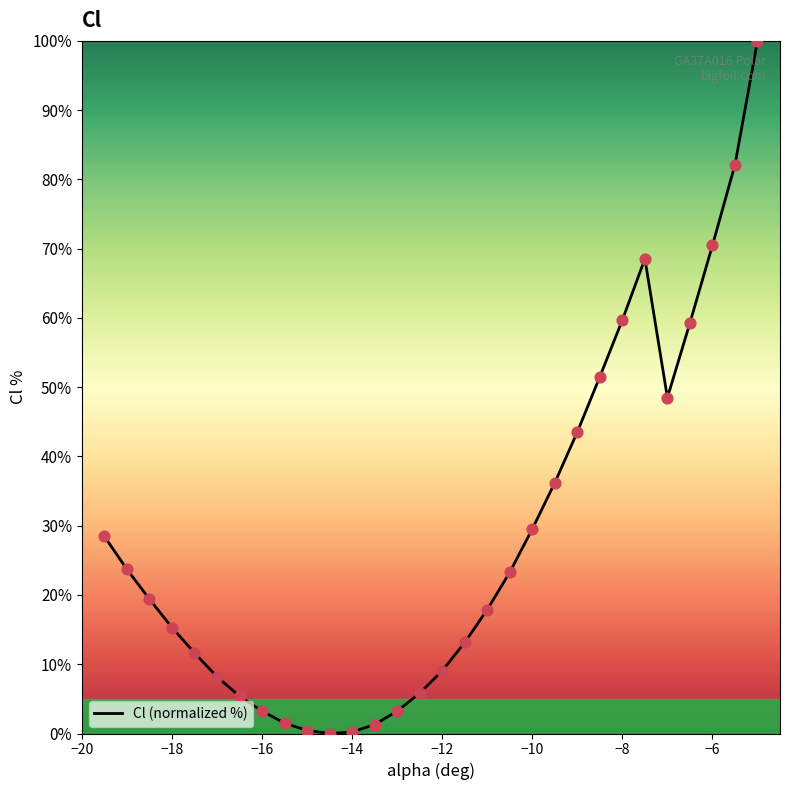

What is the maximum value shown in the chart?

100.0